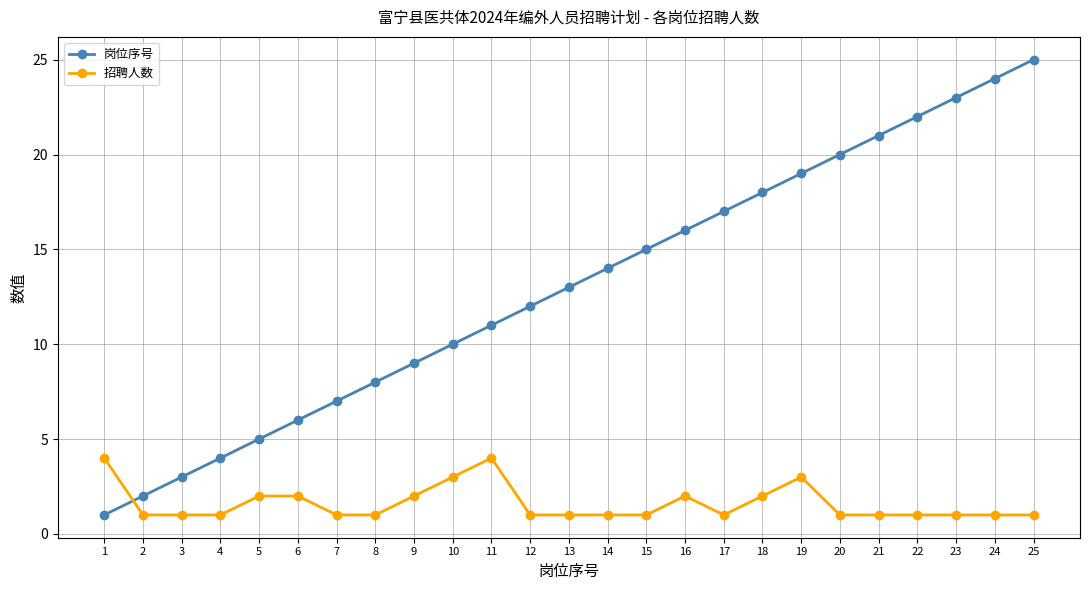

How many distinct data groups are displayed?

2